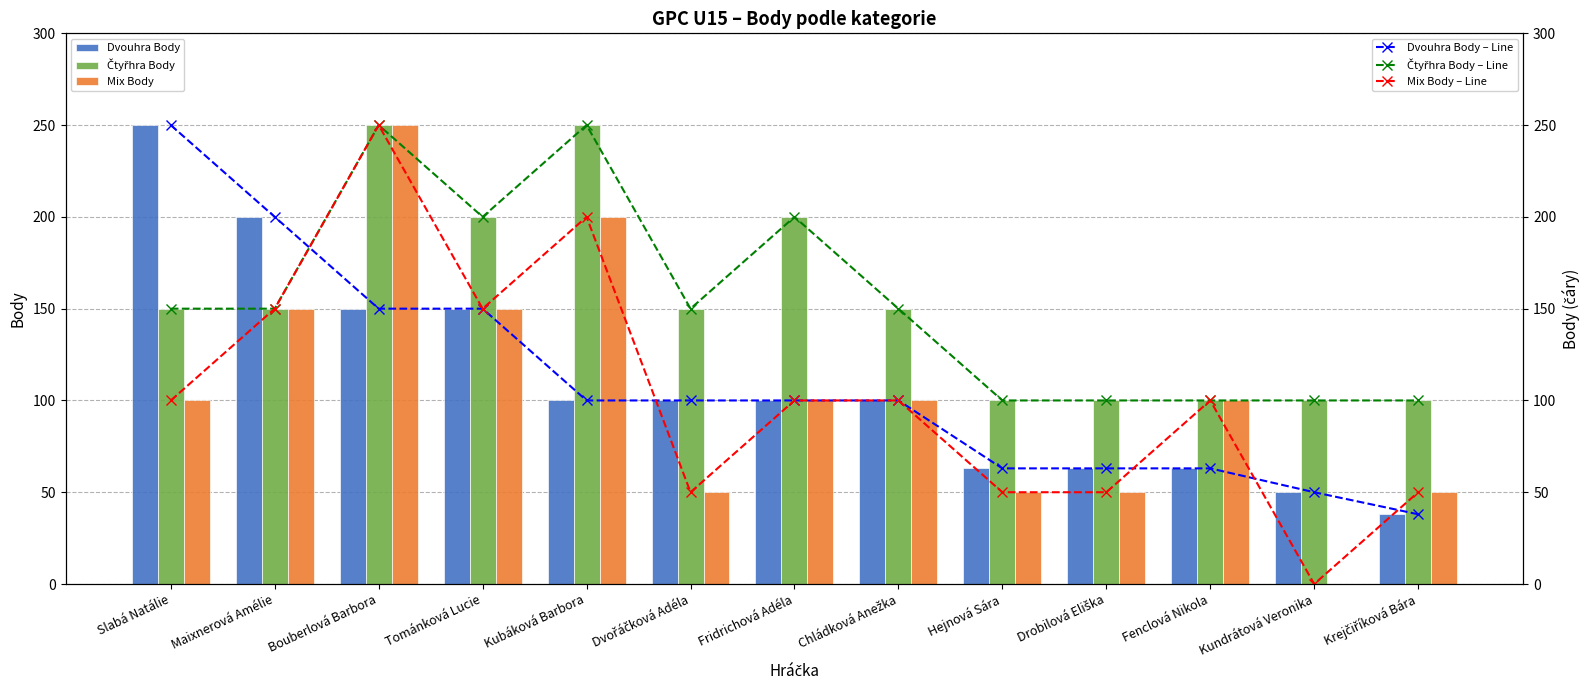

Reading left to right, list all the values displayed in this chart.

Dvouhra Body: Slabá Natálie=250	Maixnerová Amélie=200	Bouberlová Barbora=150	Tománková Lucie=150	Kubáková Barbora=100	Dvořáčková Adéla=100	Fridrichová Adéla=100	Chládková Anežka=100	Hejnová Sára=63	Drobilová Eliška=63	Fenclová Nikola=63	Kundrátová Veronika=50	Krejčiříková Bára=38
Čtyřhra Body: Slabá Natálie=150	Maixnerová Amélie=150	Bouberlová Barbora=250	Tománková Lucie=200	Kubáková Barbora=250	Dvořáčková Adéla=150	Fridrichová Adéla=200	Chládková Anežka=150	Hejnová Sára=100	Drobilová Eliška=100	Fenclová Nikola=100	Kundrátová Veronika=100	Krejčiříková Bára=100
Mix Body: Slabá Natálie=100	Maixnerová Amélie=150	Bouberlová Barbora=250	Tománková Lucie=150	Kubáková Barbora=200	Dvořáčková Adéla=50	Fridrichová Adéla=100	Chládková Anežka=100	Hejnová Sára=50	Drobilová Eliška=50	Fenclová Nikola=100	Kundrátová Veronika=0	Krejčiříková Bára=50
Dvouhra Body – Line: Slabá Natálie=250	Maixnerová Amélie=200	Bouberlová Barbora=150	Tománková Lucie=150	Kubáková Barbora=100	Dvořáčková Adéla=100	Fridrichová Adéla=100	Chládková Anežka=100	Hejnová Sára=63	Drobilová Eliška=63	Fenclová Nikola=63	Kundrátová Veronika=50	Krejčiříková Bára=38
Čtyřhra Body – Line: Slabá Natálie=150	Maixnerová Amélie=150	Bouberlová Barbora=250	Tománková Lucie=200	Kubáková Barbora=250	Dvořáčková Adéla=150	Fridrichová Adéla=200	Chládková Anežka=150	Hejnová Sára=100	Drobilová Eliška=100	Fenclová Nikola=100	Kundrátová Veronika=100	Krejčiříková Bára=100
Mix Body – Line: Slabá Natálie=100	Maixnerová Amélie=150	Bouberlová Barbora=250	Tománková Lucie=150	Kubáková Barbora=200	Dvořáčková Adéla=50	Fridrichová Adéla=100	Chládková Anežka=100	Hejnová Sára=50	Drobilová Eliška=50	Fenclová Nikola=100	Kundrátová Veronika=0	Krejčiříková Bára=50